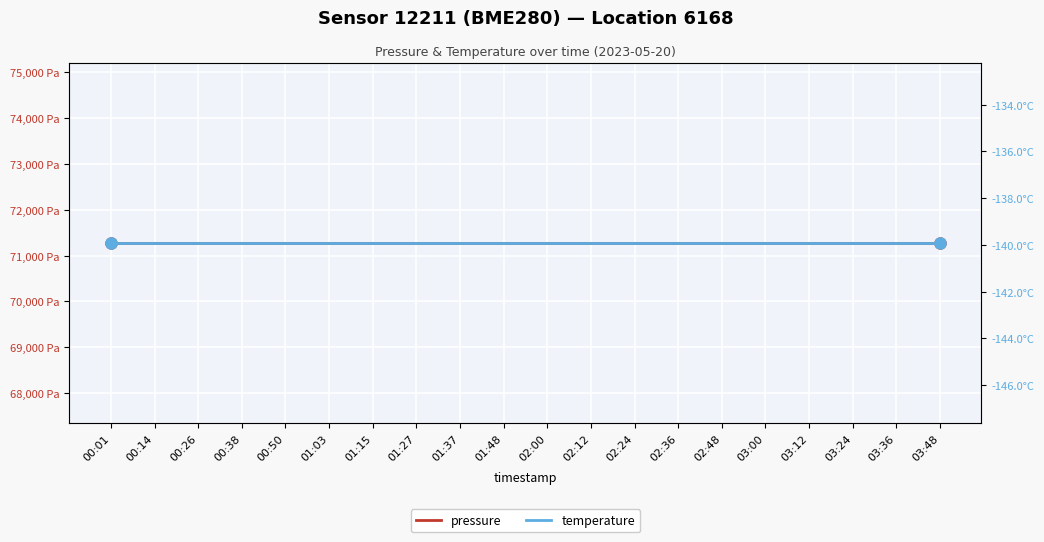

At how many categories does at least one series exceed 33990?

20